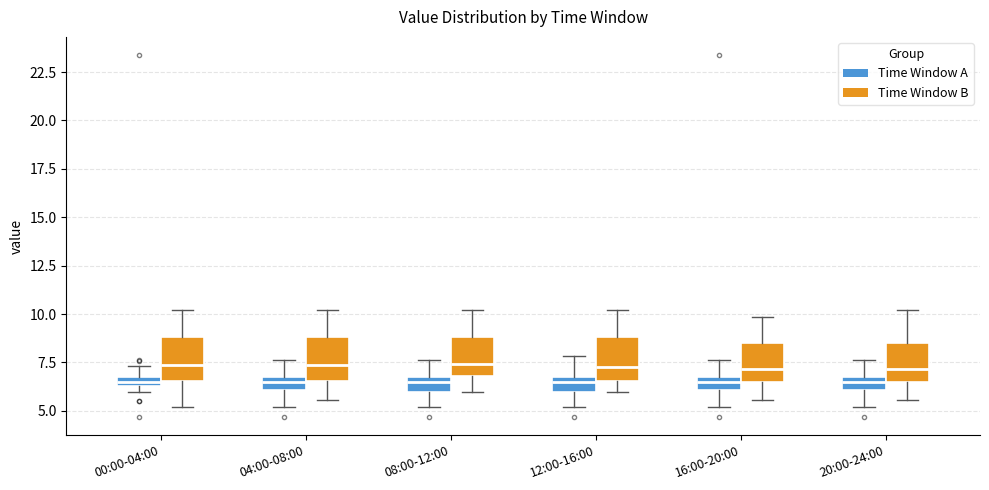

Where is the lower edge of the box for 16:00-20:00 (Time Window A) on the y-axis? The values are not printed on the chart, so give them approximately, as read against the axis.

6.0